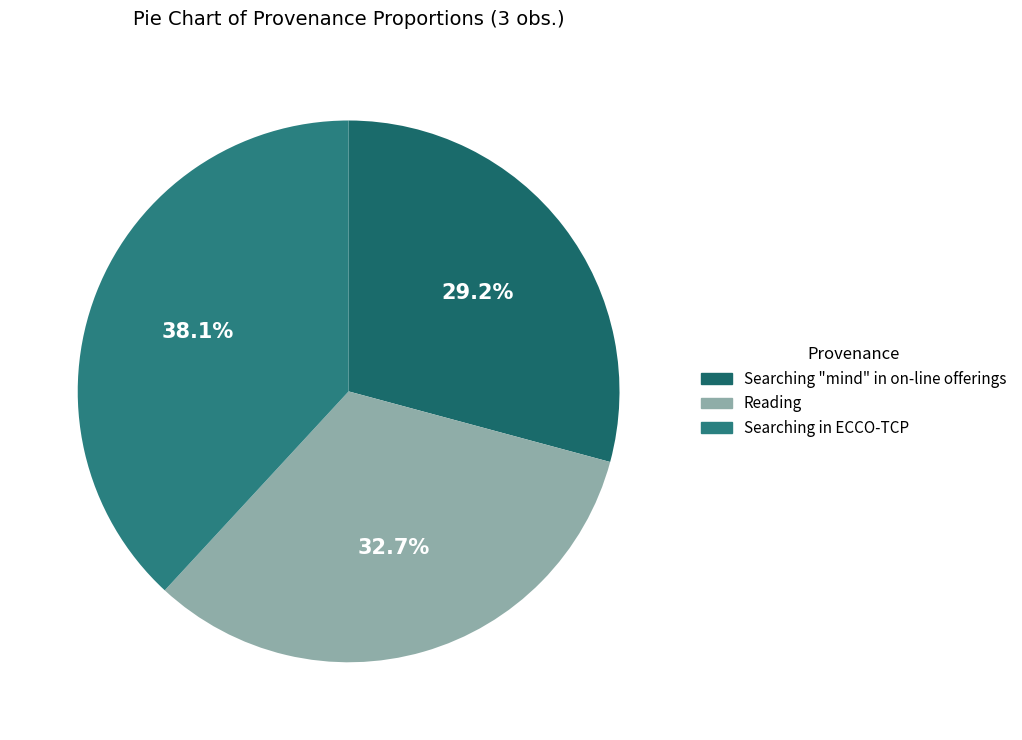

What is the smallest slice in the pie chart?

Searching "mind" in on-line offerings